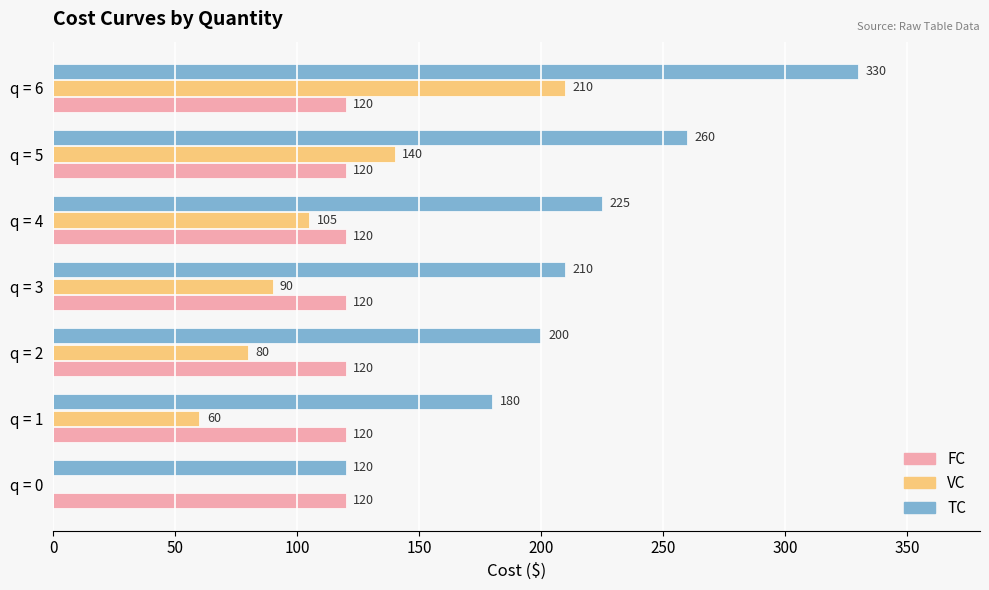

The value of TC at q = 1 is 180. True or false?

True